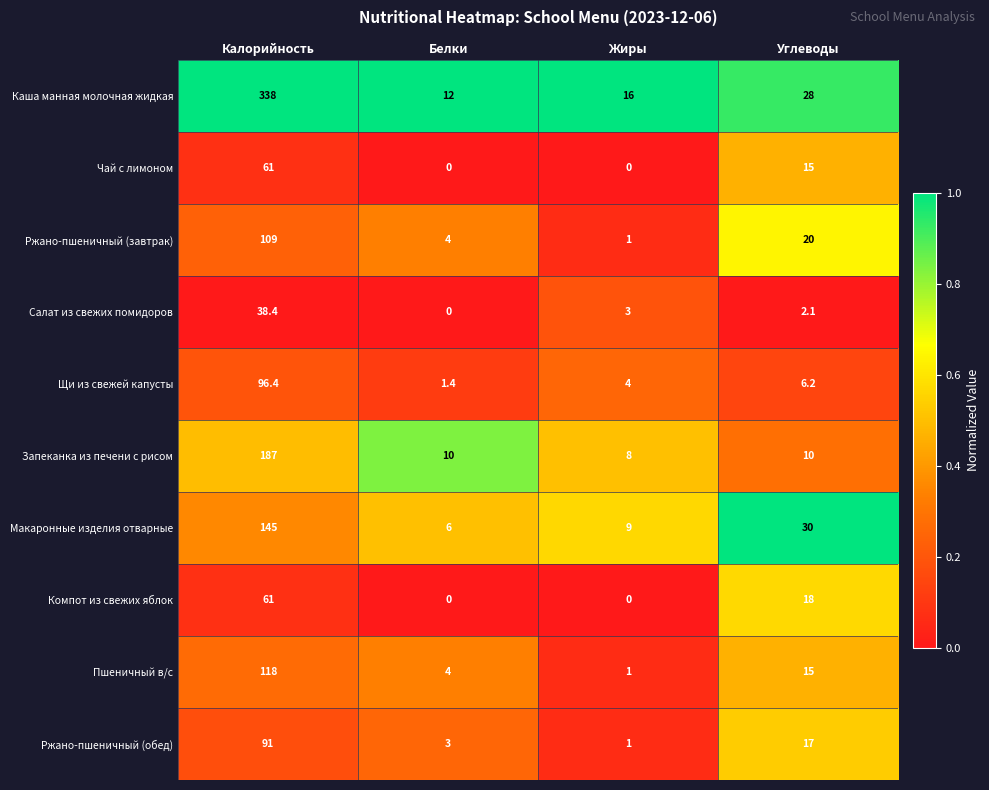

What is the maximum value for Каша манная молочная жидкая?

338.0